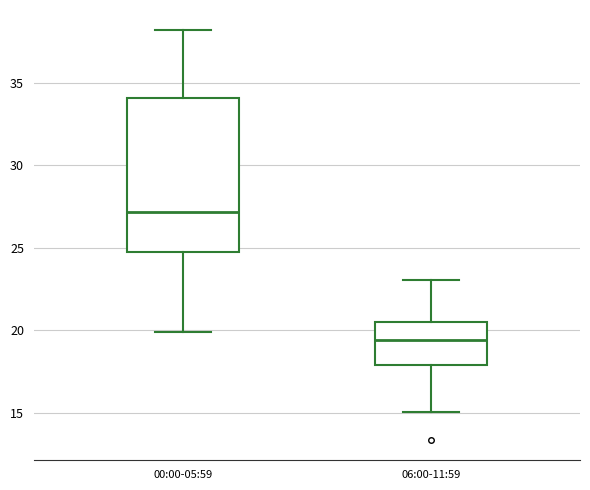

Where does the lower whisker of the box for 06:00-11:59 end on the y-axis? The values are not printed on the chart, so give them approximately, as read against the axis.

15.0